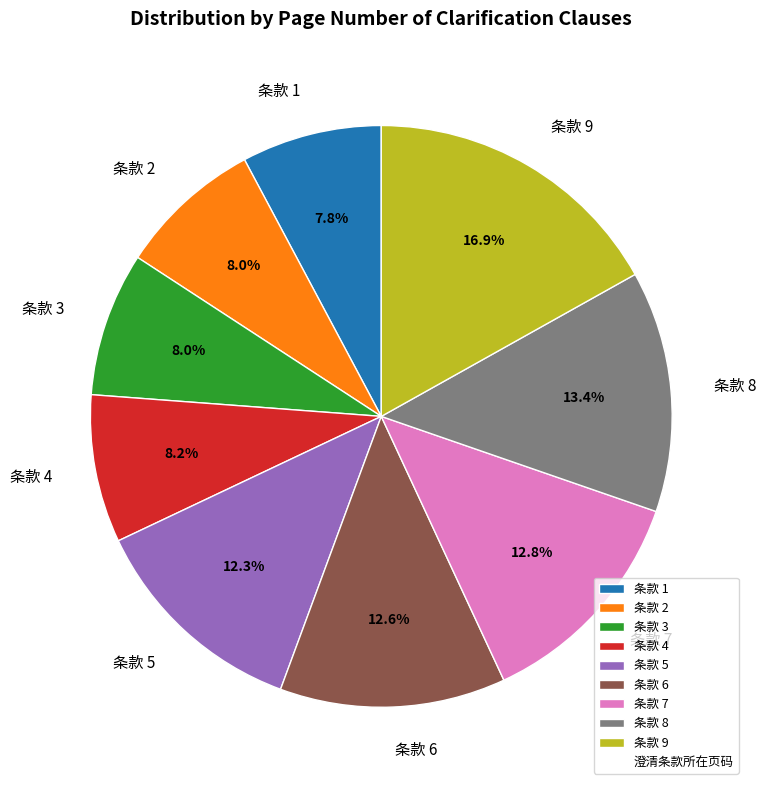

How much of the chart is everything except 条款 7?

87.2%